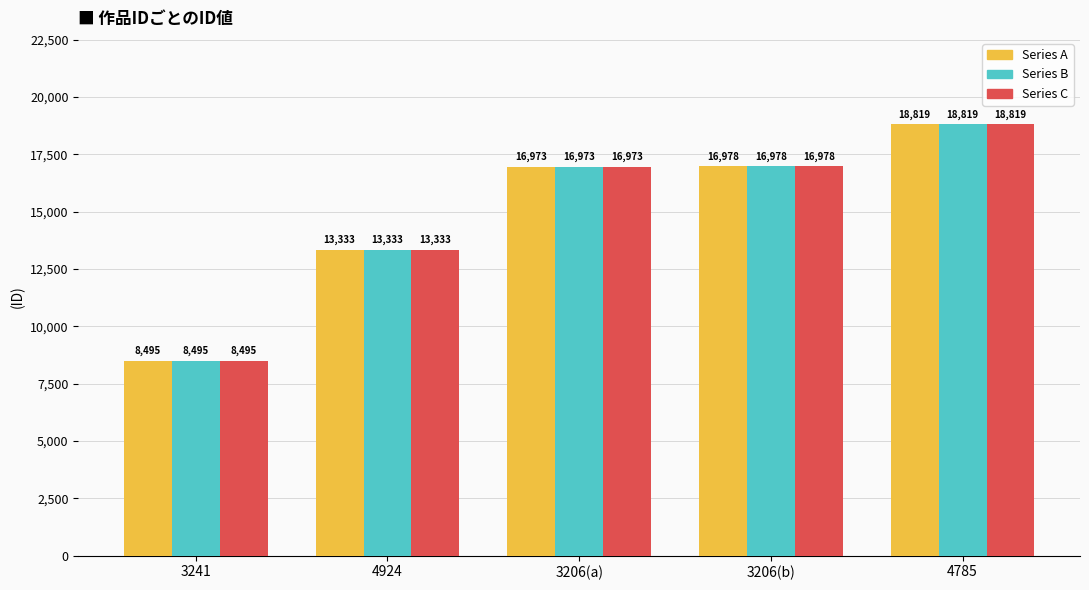

How many values in the Series A series are below 16973?

2